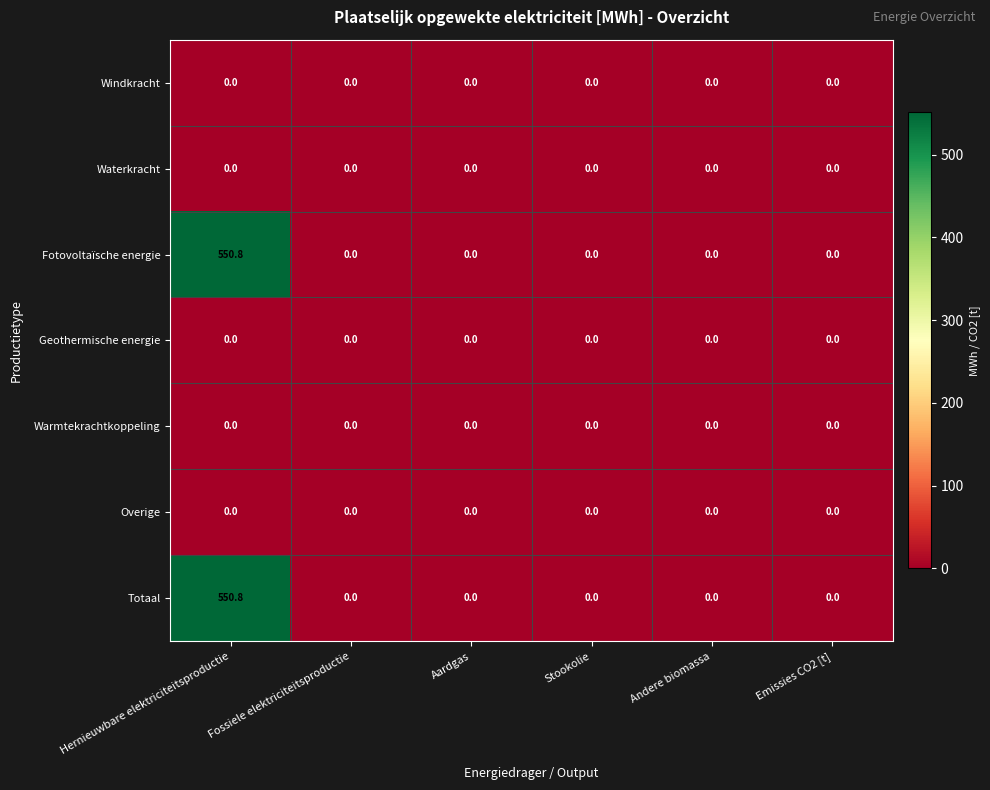

At which category does the chart reach its peak across all series?

Hernieuwbare elektriciteitsproductie